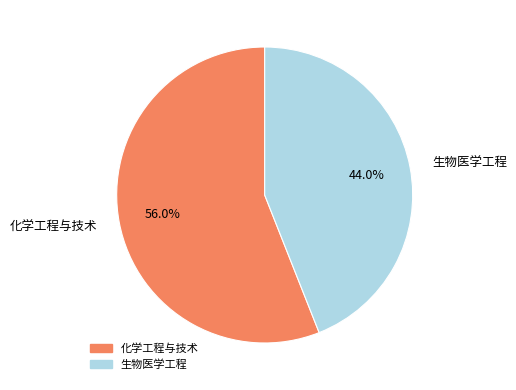

To the nearest percent, what is the difference between the 化学工程与技术 and 生物医学工程 slice percentages?

12%